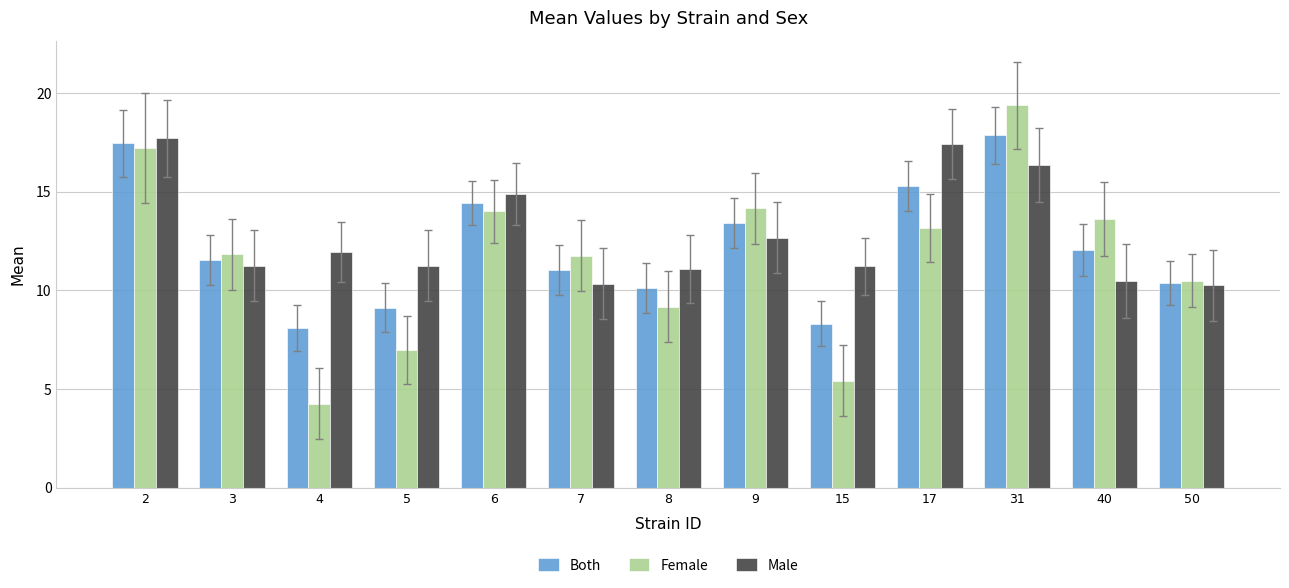

Which series has the widest spread of values?

Female